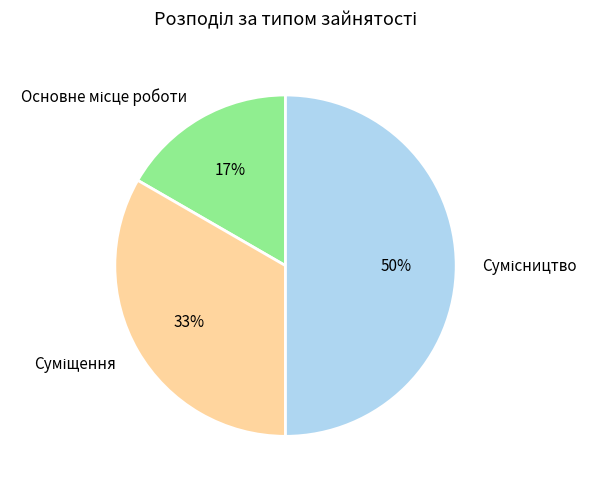

To the nearest percent, what is the difference between the largest and smallest slice percentages?

33%